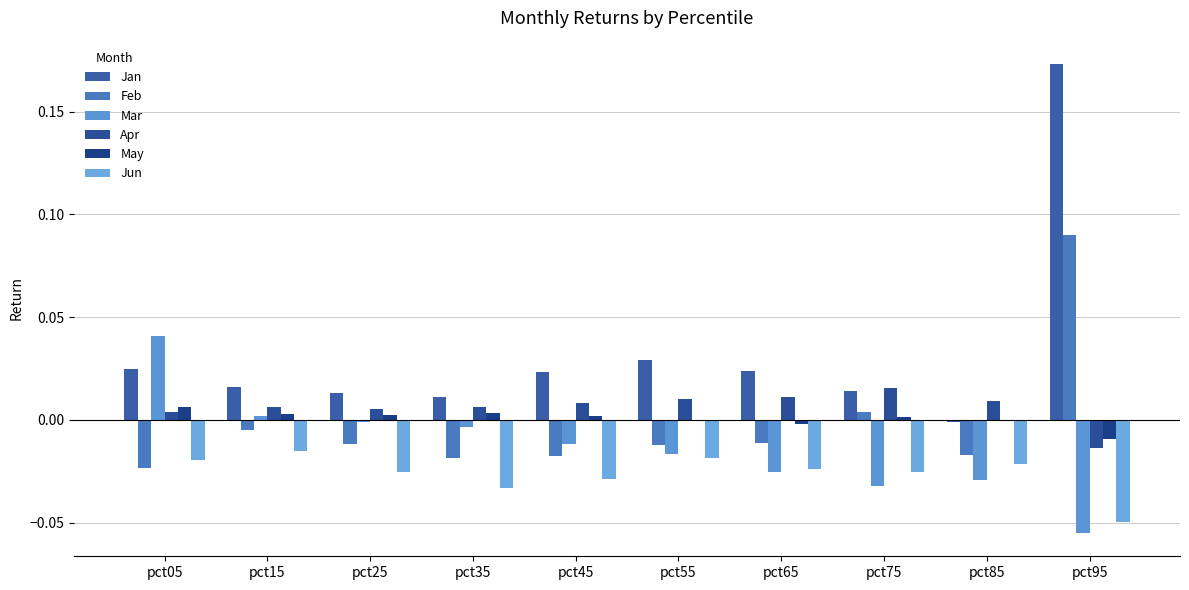

How many groups of bars are there?

10